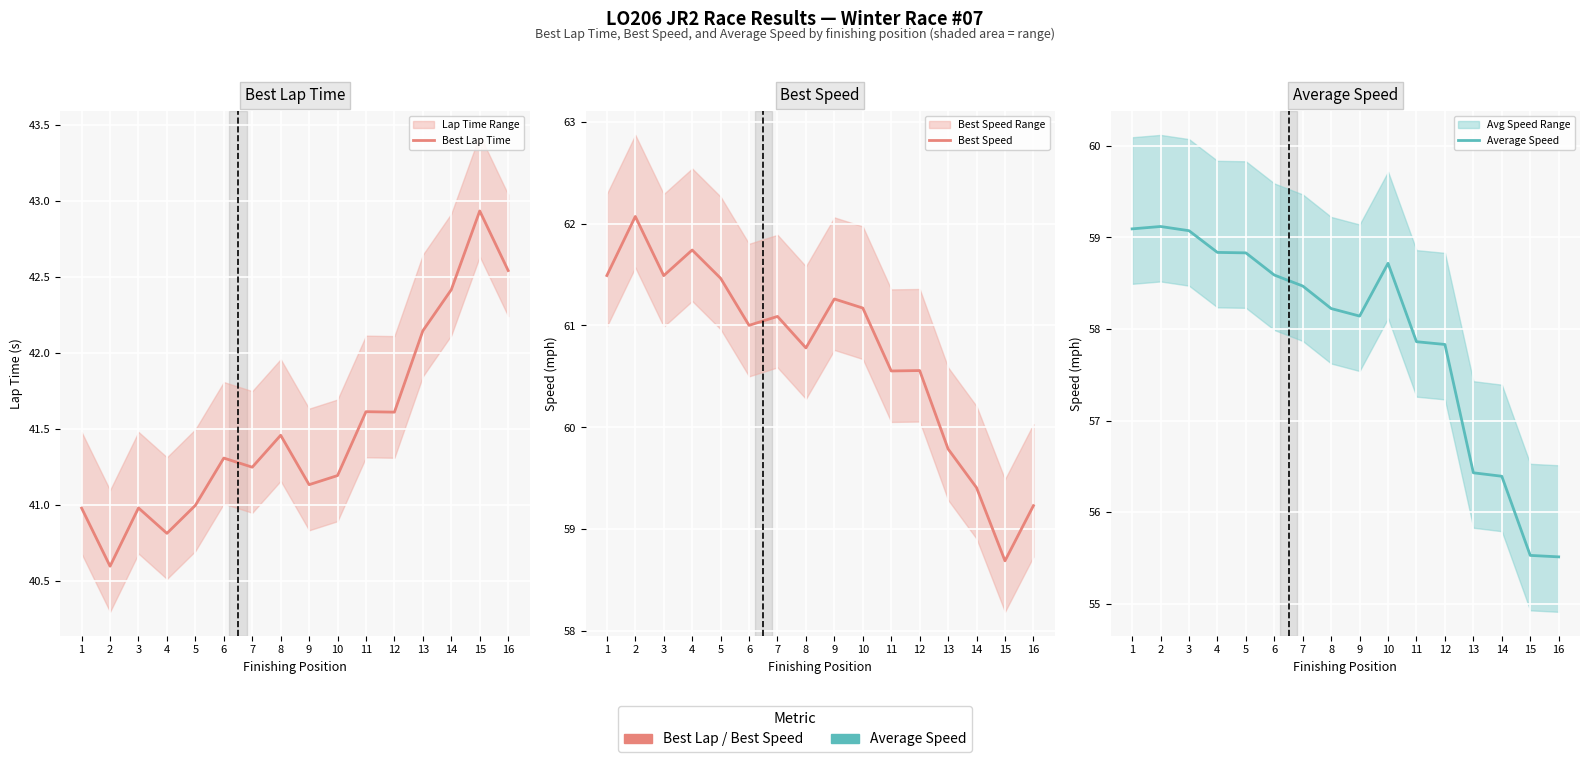

True or false: Best Speed has more than 2 points higher than both neighbors.

True